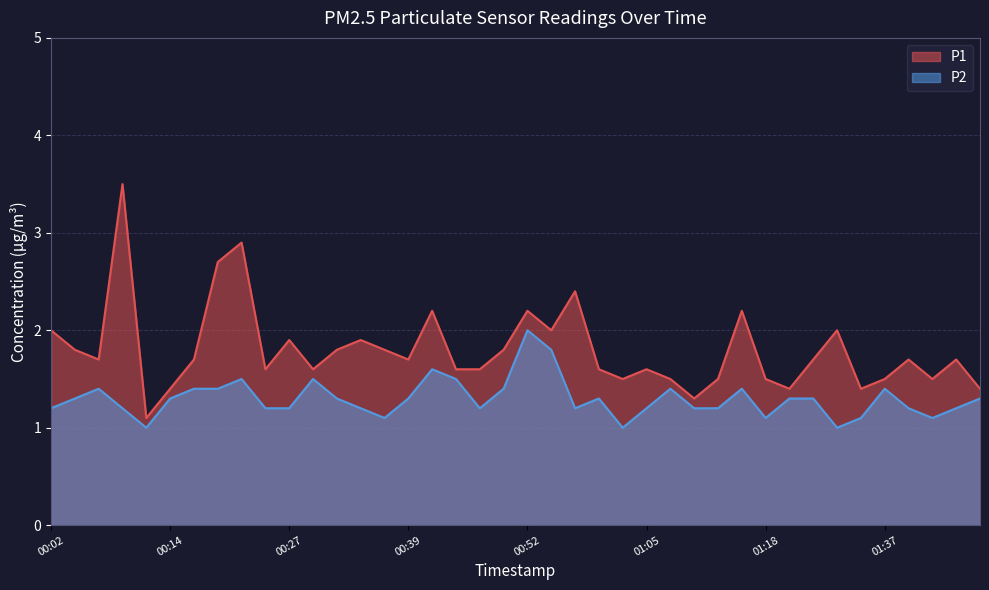

What is the maximum value for P2?

2.0